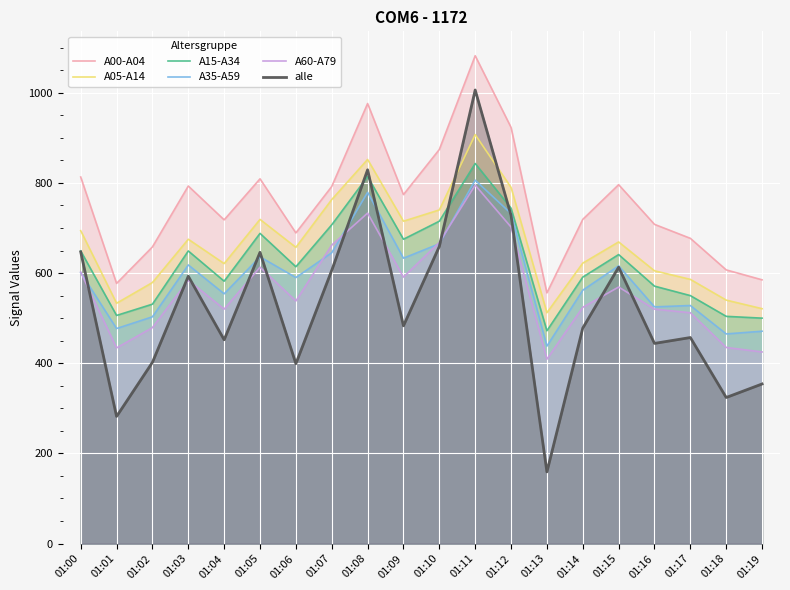

How many values in the A15-A34 series are below 641?

10